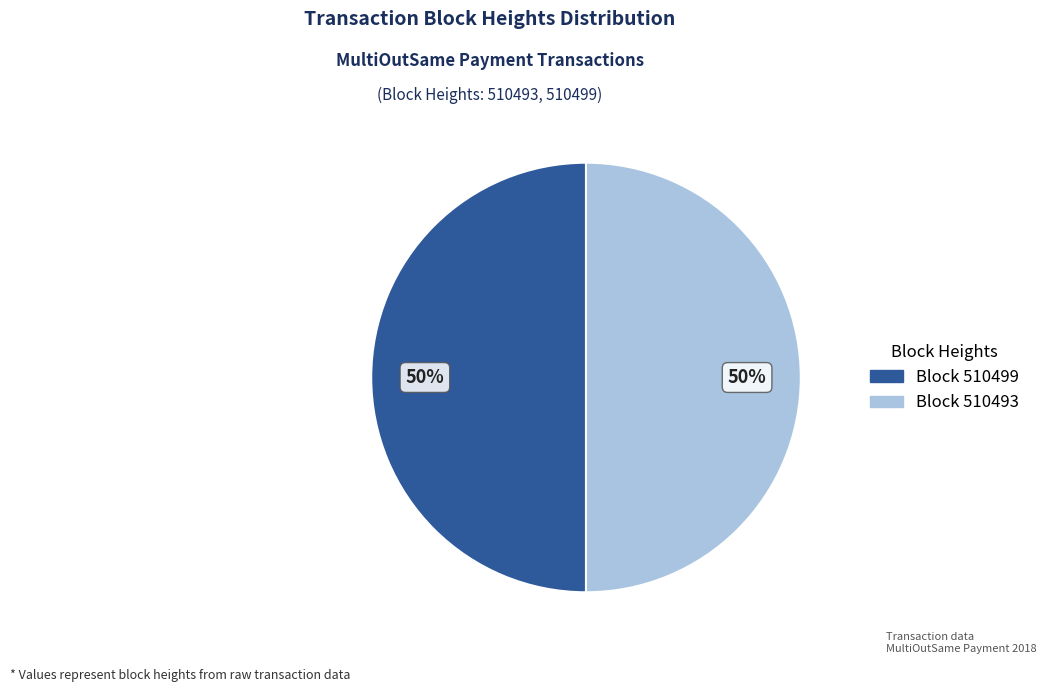

Count the number of slices in the pie.

2